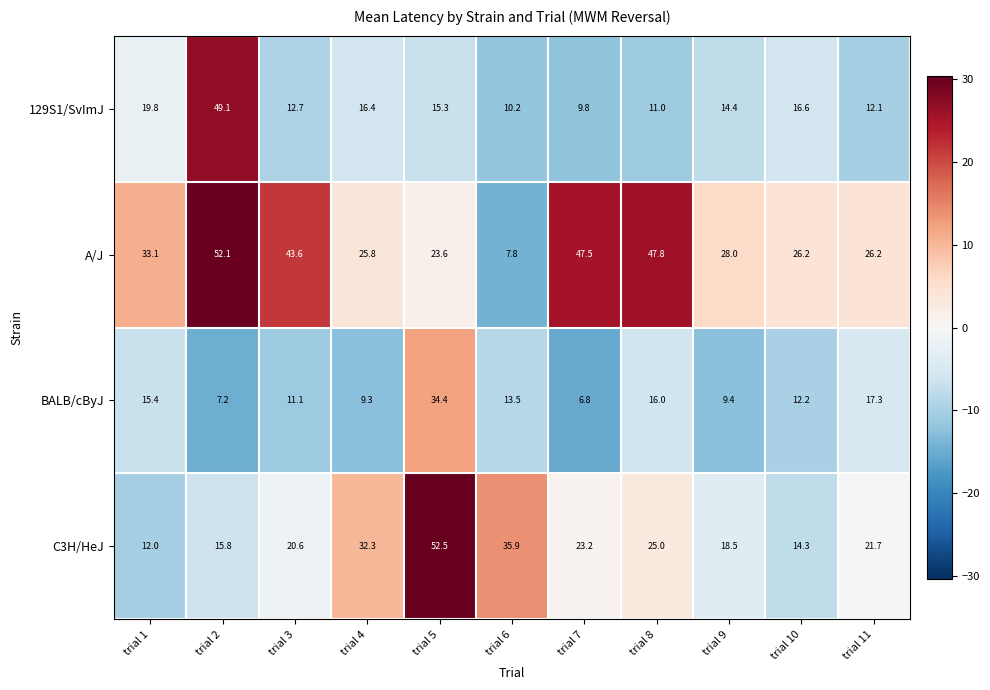

What is the difference between the highest and lowest values at trial 8?

36.8